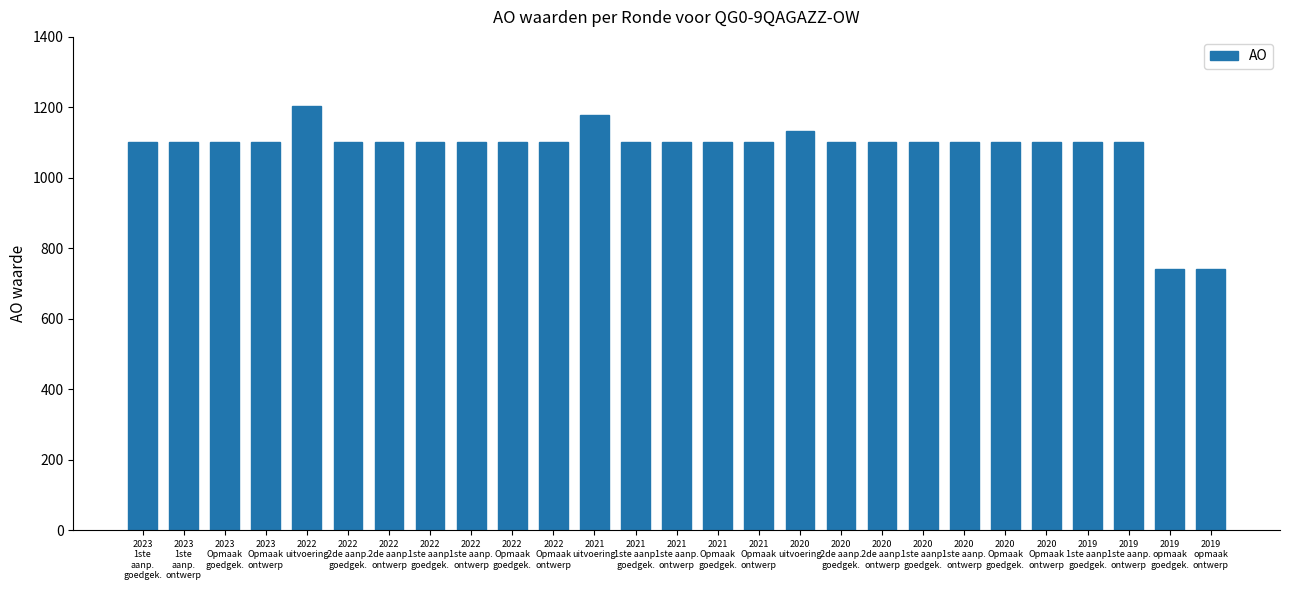

Is it true that the value at 2020
Opmaak
goedgek. is 610?

False